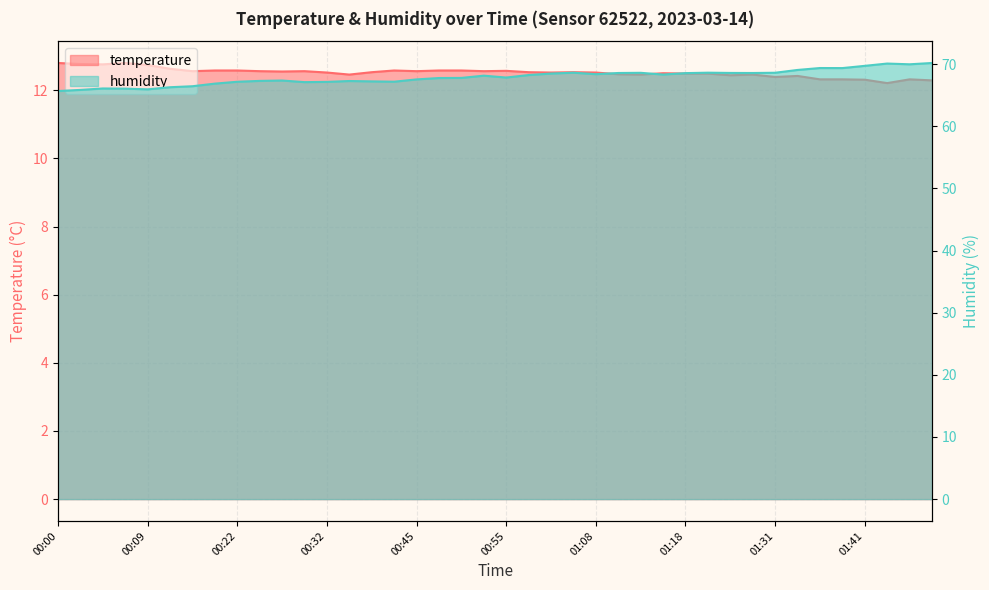

Which series has the largest total across all categories?

humidity